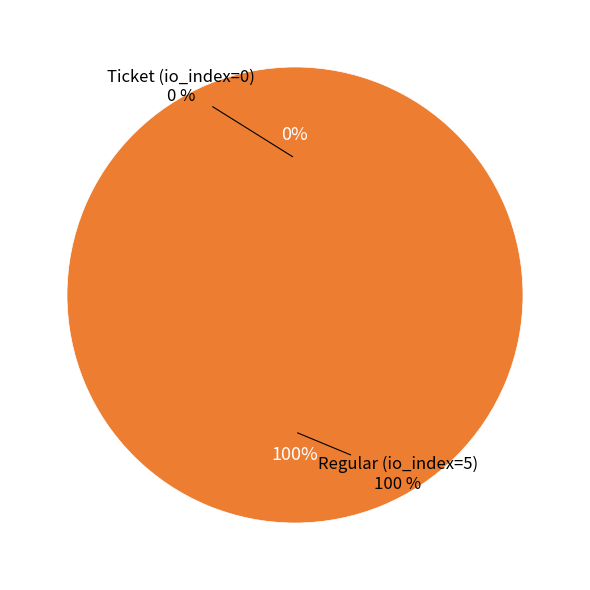

Rank the categories by value from highest to lowest.

Regular (io_index=5), Ticket (io_index=0)